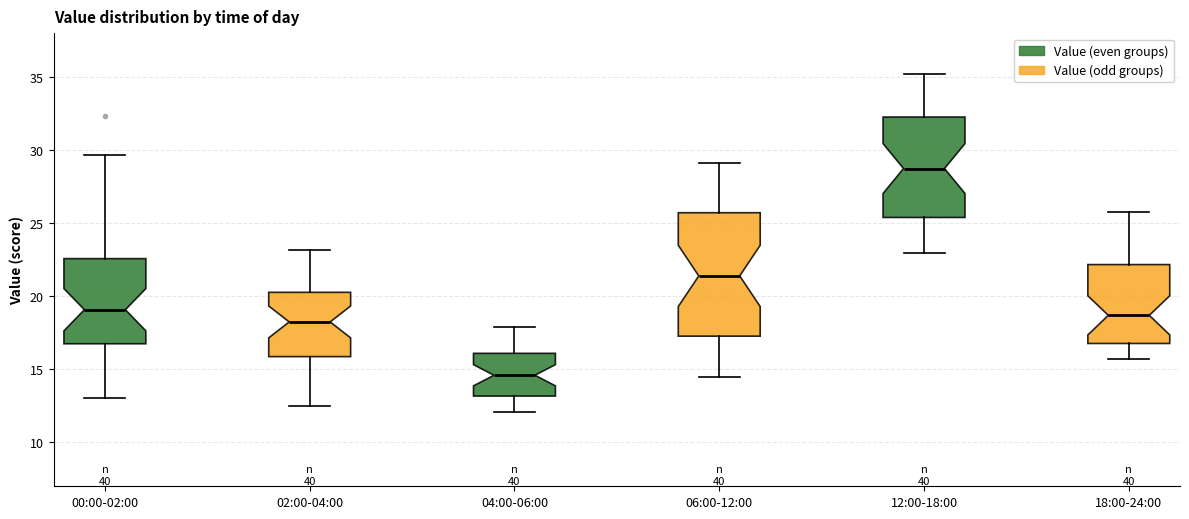

Comparing the boxes themselves (not the whiskers), which one is the tallest?

06:00-12:00